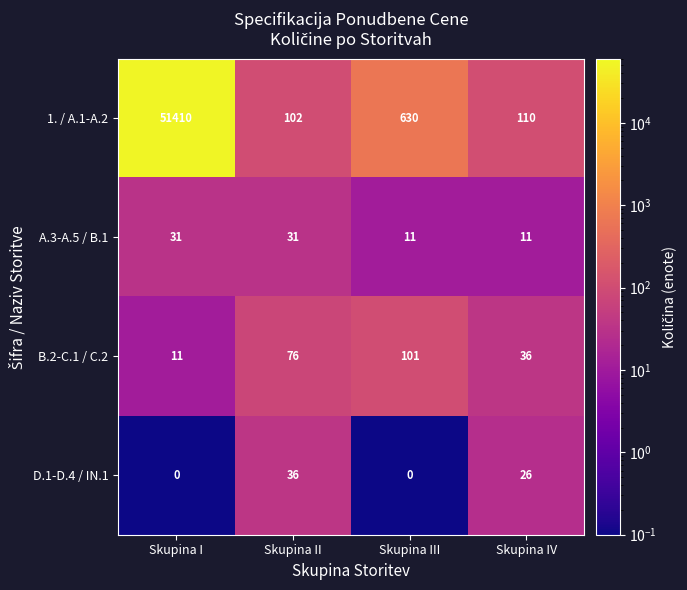

At which category is the sum across all series the highest?

Skupina I